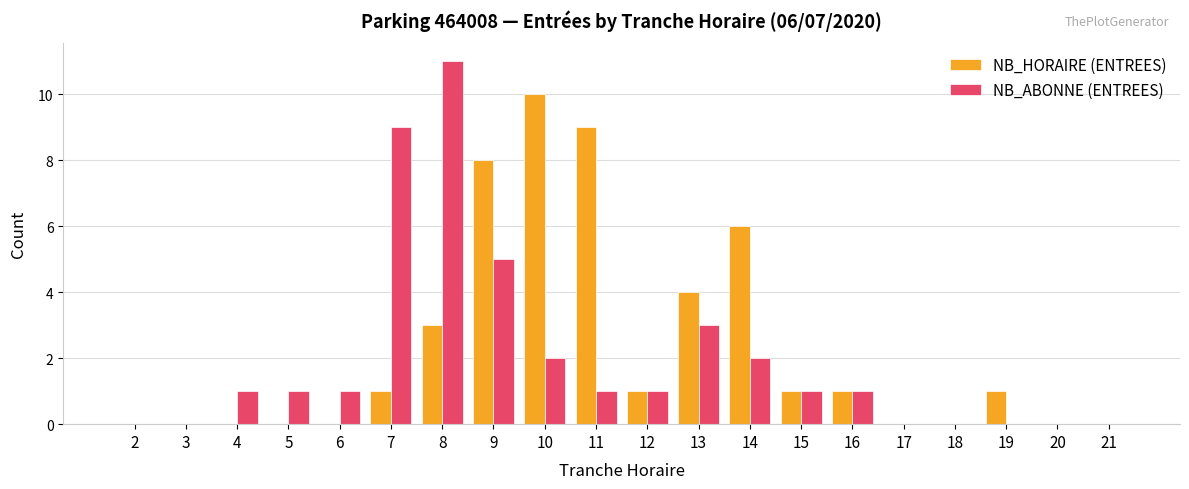

Is the value of NB_ABONNE (ENTREES) at 12 greater than the value of NB_HORAIRE (ENTREES) at 21?

Yes